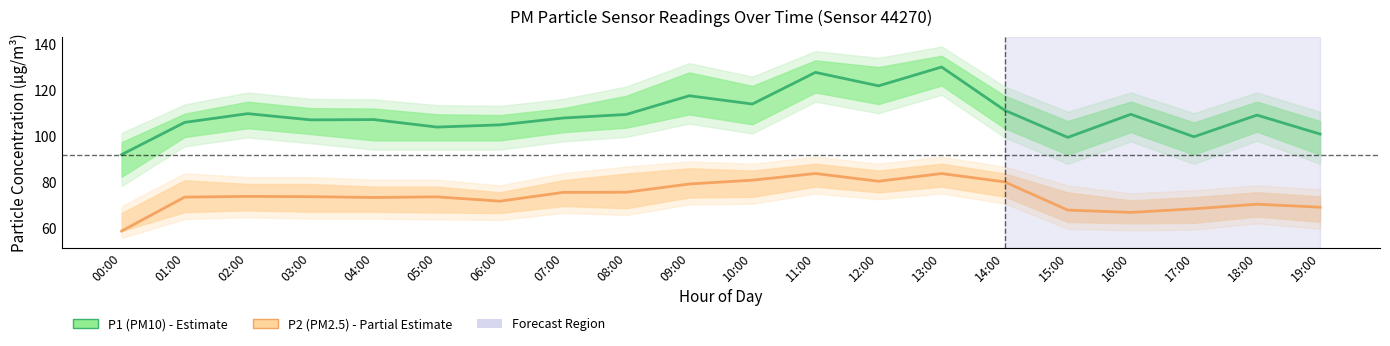

What position from the left is 02:00?

3